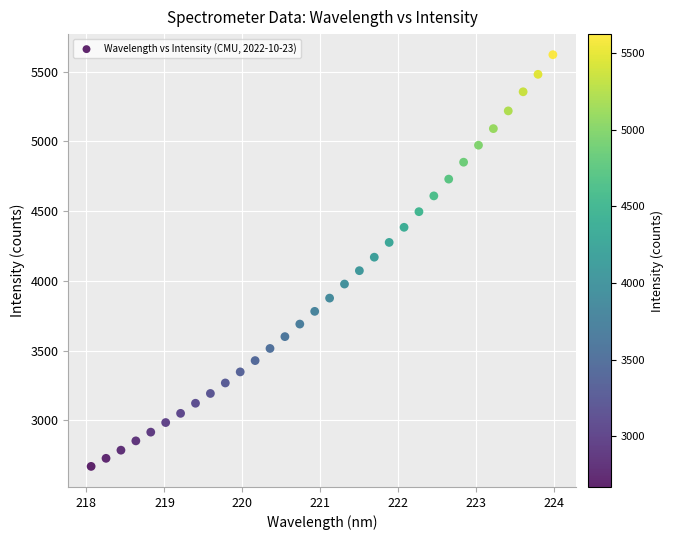

What is the range of X values (max minus min)?

5.9